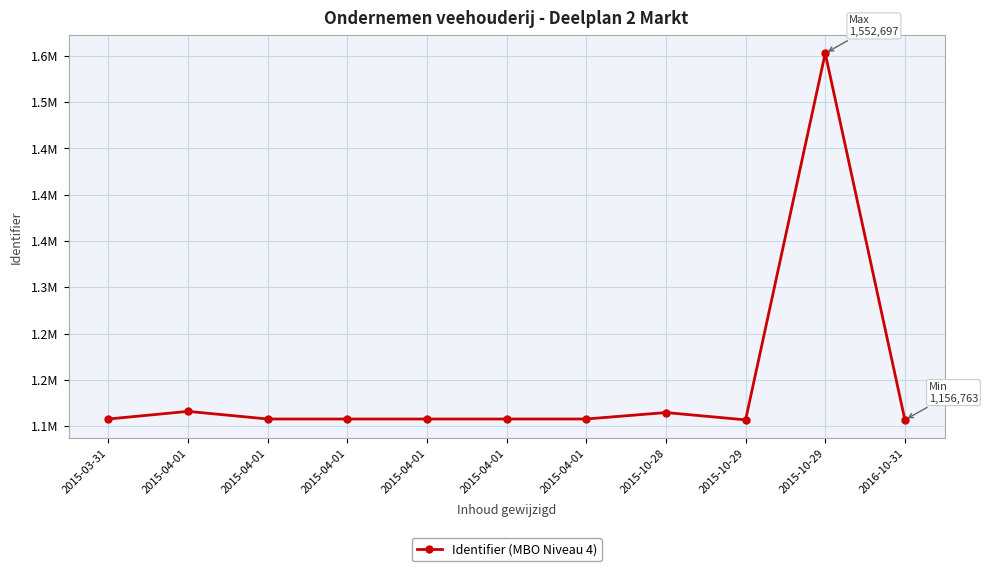

Rank the categories by value from lowest to highest.

2016-10-31, 2015-10-29, 2015-03-31, 2015-04-01, 2015-04-01, 2015-04-01, 2015-04-01, 2015-04-01, 2015-10-28, 2015-04-01, 2015-10-29